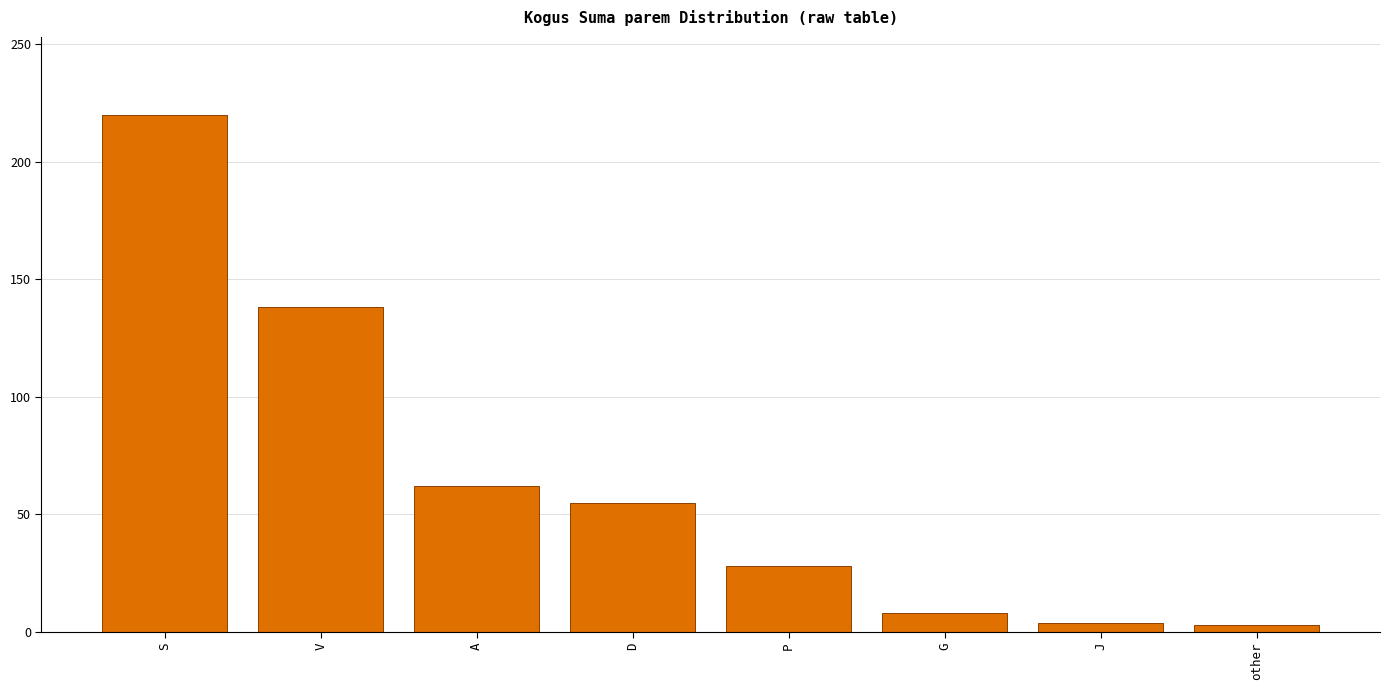

What is the label of the 4th bar from the right?

P